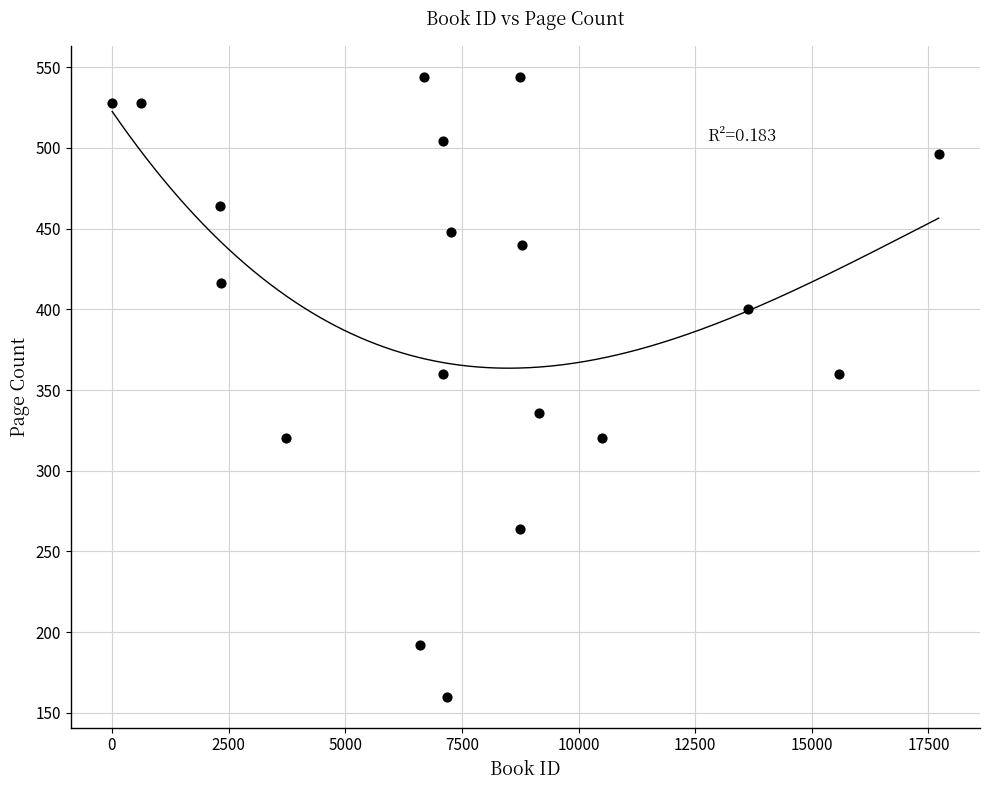

What is the range of X values (max minus min)?

17715